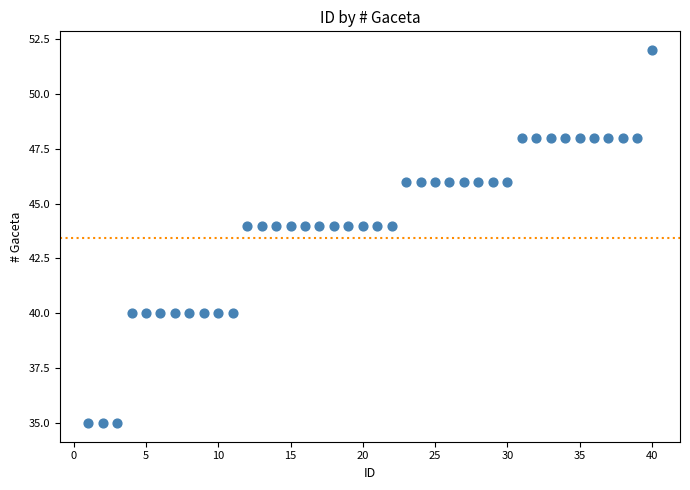

What is the range of Y values (max minus min)?

17